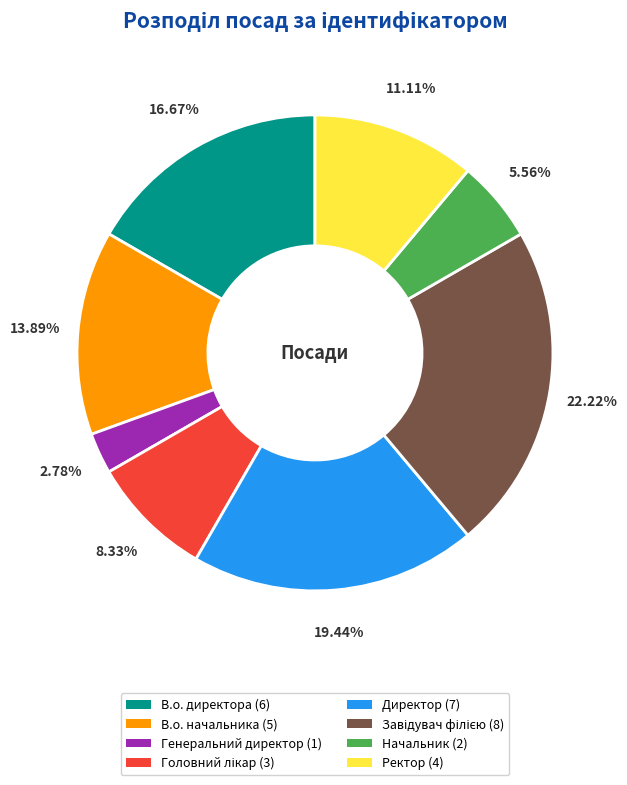

Which slice is the smallest?

Генеральний директор